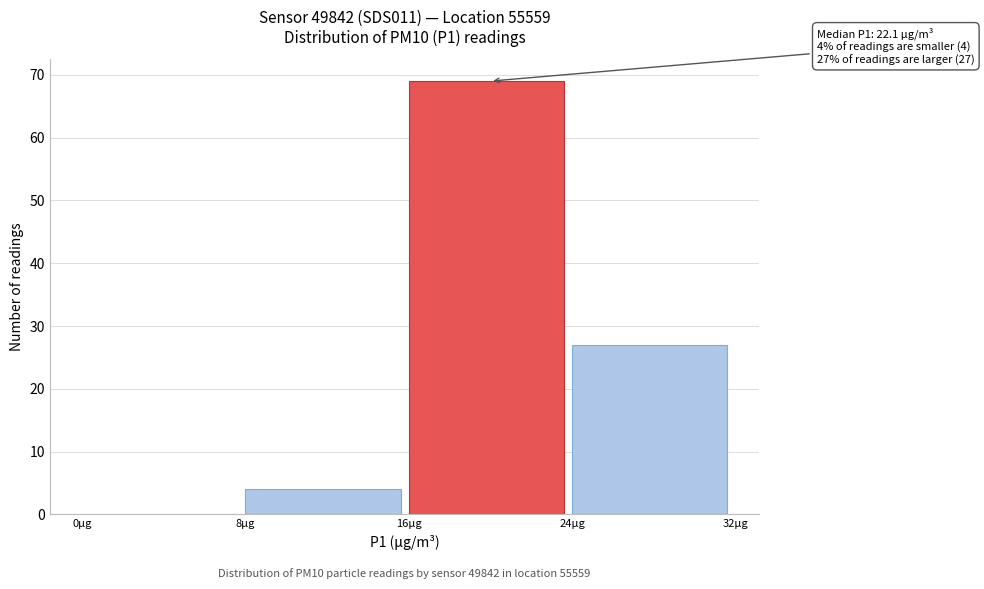

Over which range of the x-axis is the bar tallest?

16 to 24